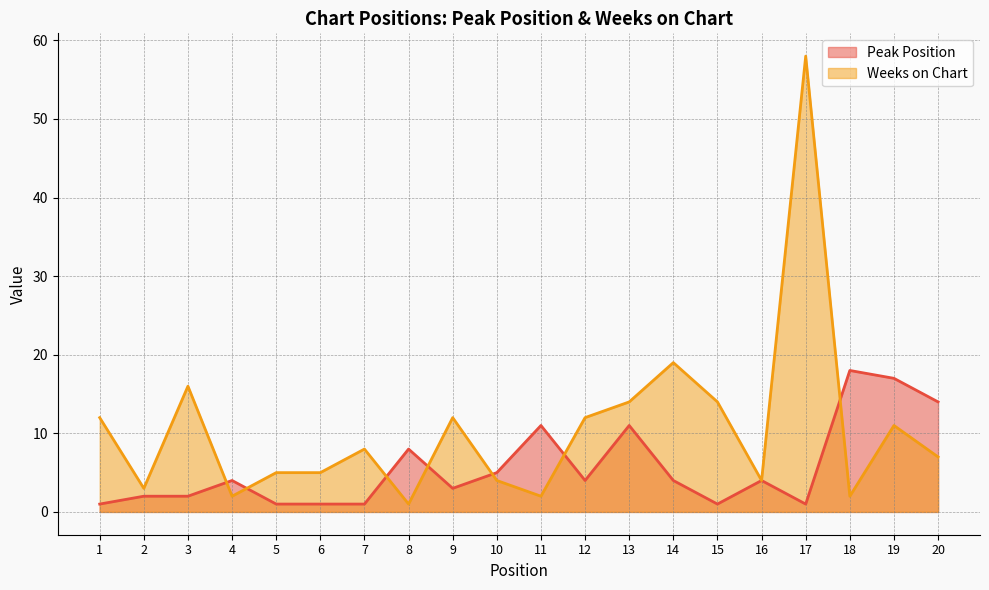

Which series ends up on top after the final intersection of Weeks on Chart and Peak Position?

Peak Position